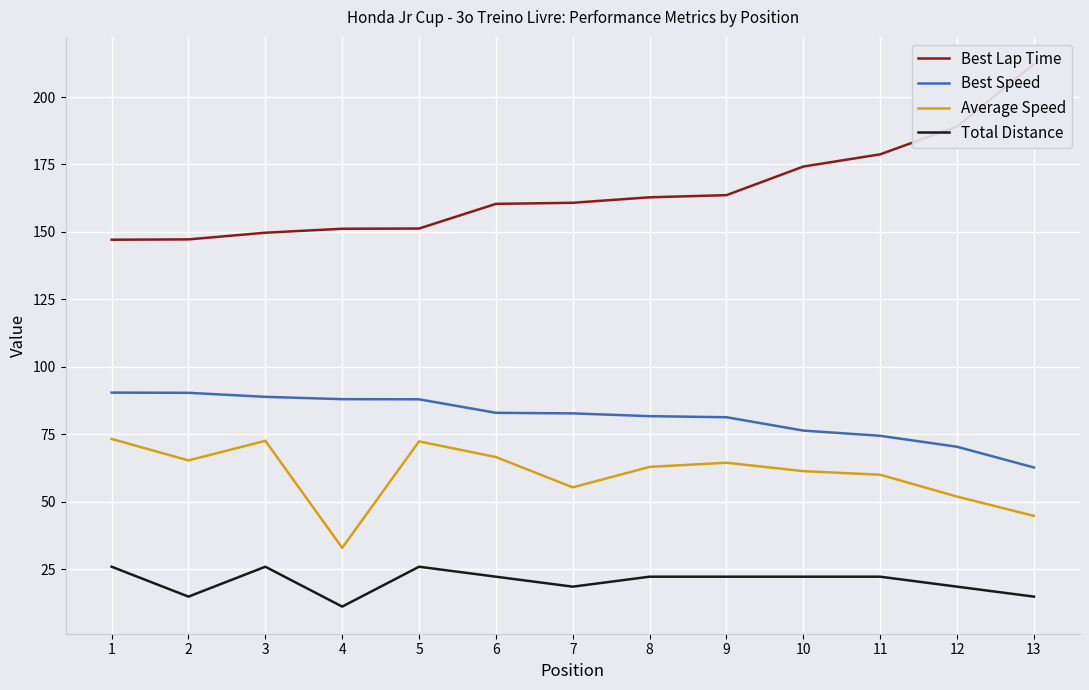

The value of Average Speed at 5 is 106.7. True or false?

False